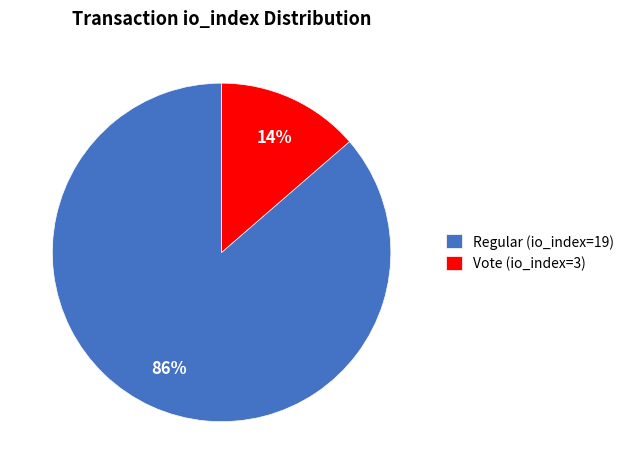

How many slices are in this pie chart?

2